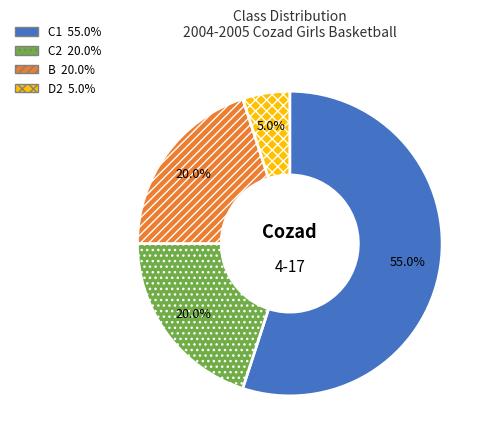

How many segments does this pie chart have?

4